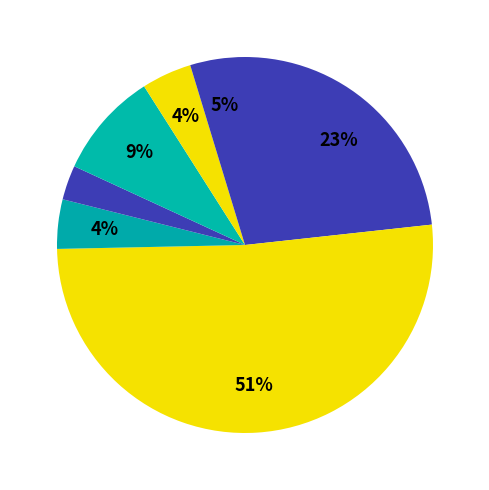

How many slices are in this pie chart?

7